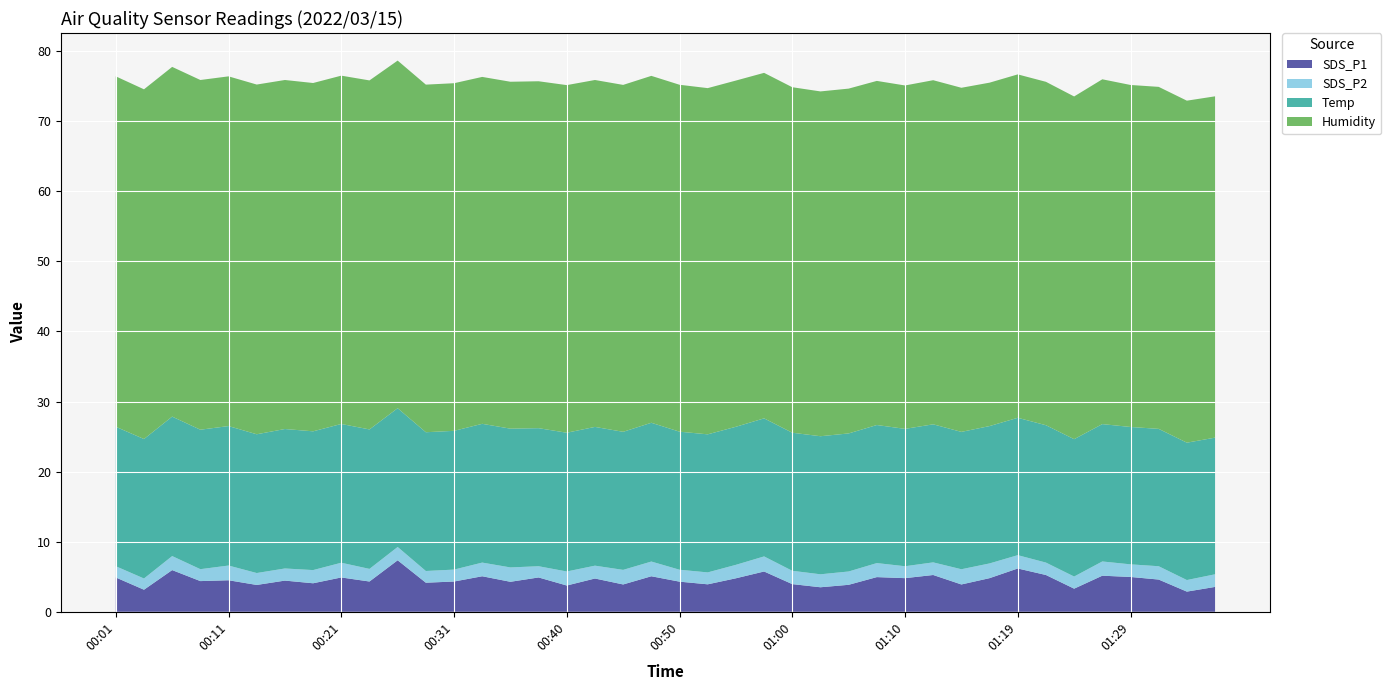

Reading right to left, list all the values displayed in this chart.

SDS_P1: 3.5	2.9	4.6	5.0	5.2	3.3	5.2	6.2	4.8	3.9	5.2	4.8	5.0	3.9	3.5	4.0	5.8	4.8	3.9	4.3	5.1	3.9	4.8	3.8	4.9	4.3	5.1	4.3	4.2	7.3	4.3	4.9	4.1	4.5	3.8	4.5	4.4	6.0	3.1	4.9
SDS_P2: 1.8	1.6	1.9	1.8	2.0	1.7	1.8	1.9	2.1	2.2	1.8	1.7	2.0	1.9	1.9	1.9	2.1	1.9	1.7	1.7	2.1	2.1	1.8	2.0	1.6	2.0	1.9	1.7	1.7	1.9	1.8	2.1	1.9	1.7	1.7	2.1	1.7	2.0	1.6	1.6
Temp: 19.5	19.6	19.6	19.6	19.6	19.6	19.6	19.6	19.6	19.6	19.7	19.6	19.7	19.7	19.7	19.7	19.7	19.7	19.7	19.7	19.8	19.7	19.8	19.8	19.7	19.8	19.8	19.8	19.8	19.8	19.9	19.8	19.8	19.9	19.8	19.9	19.9	19.9	19.9	19.9
Humidity: 48.7	48.8	48.8	48.8	49.2	48.9	49.0	49.0	49.0	49.1	49.1	49.0	49.1	49.2	49.2	49.3	49.3	49.4	49.4	49.5	49.5	49.5	49.5	49.6	49.5	49.5	49.5	49.6	49.6	49.6	49.8	49.7	49.7	49.8	49.9	49.9	49.9	49.9	49.9	50.0